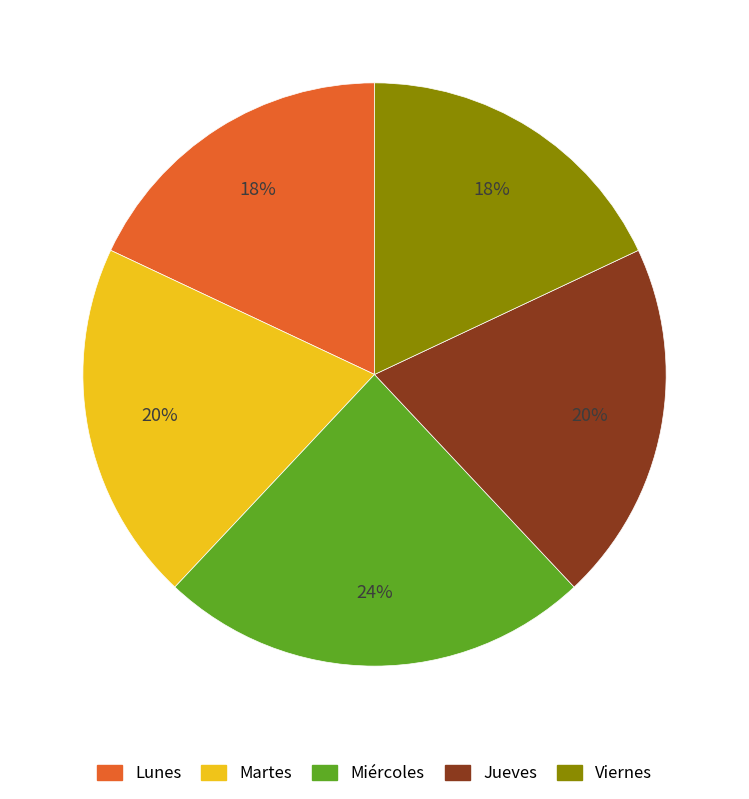

Between Jueves and Lunes, which is larger?

Jueves